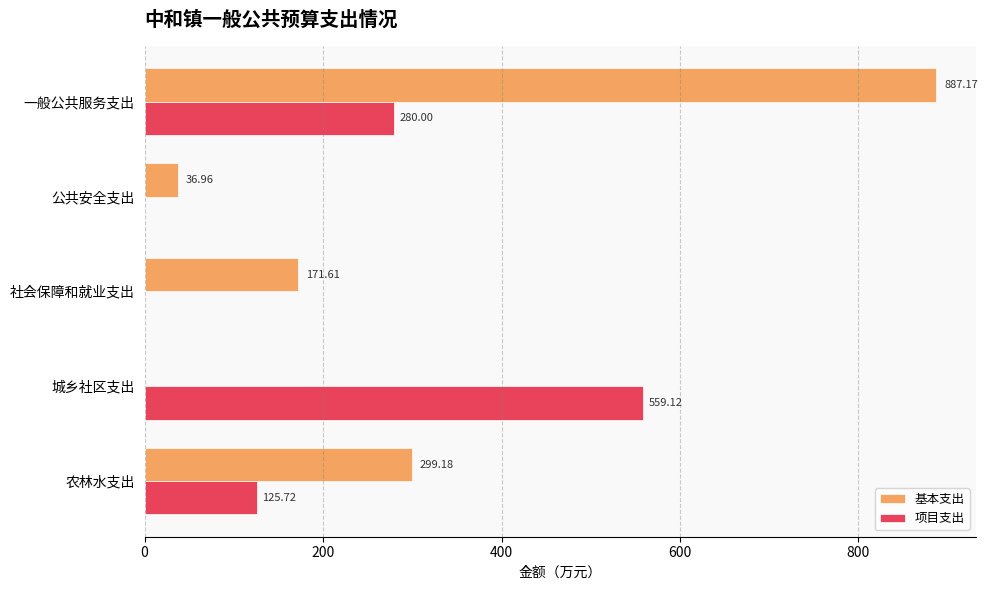

What is the total value across all series at 公共安全支出?

37.0